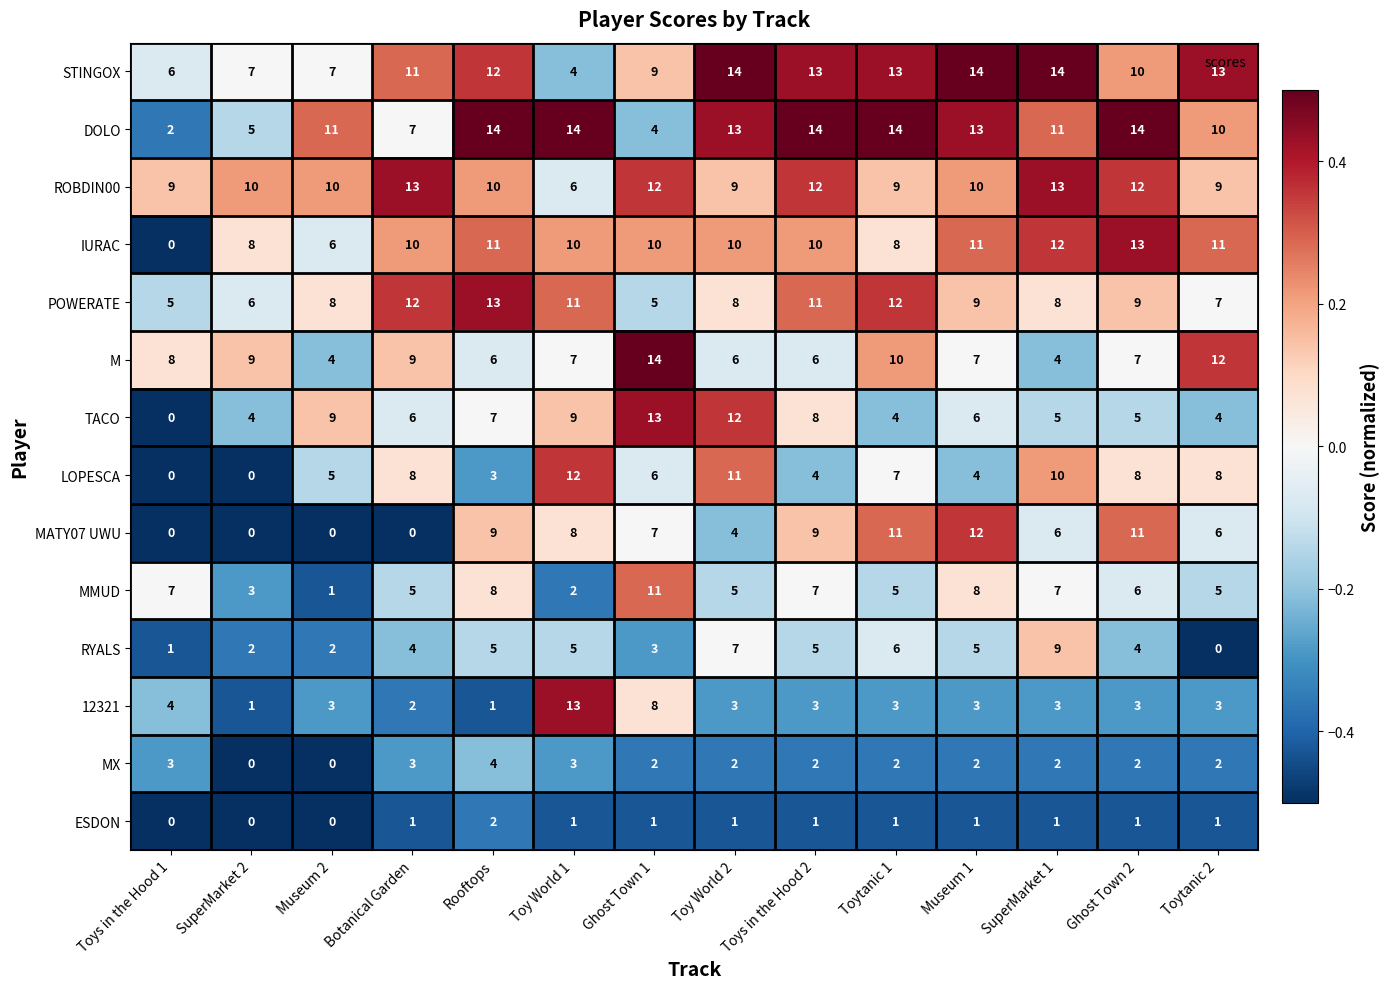

What value does the DOLO series have at SuperMarket 1, to the nearest 5?

10